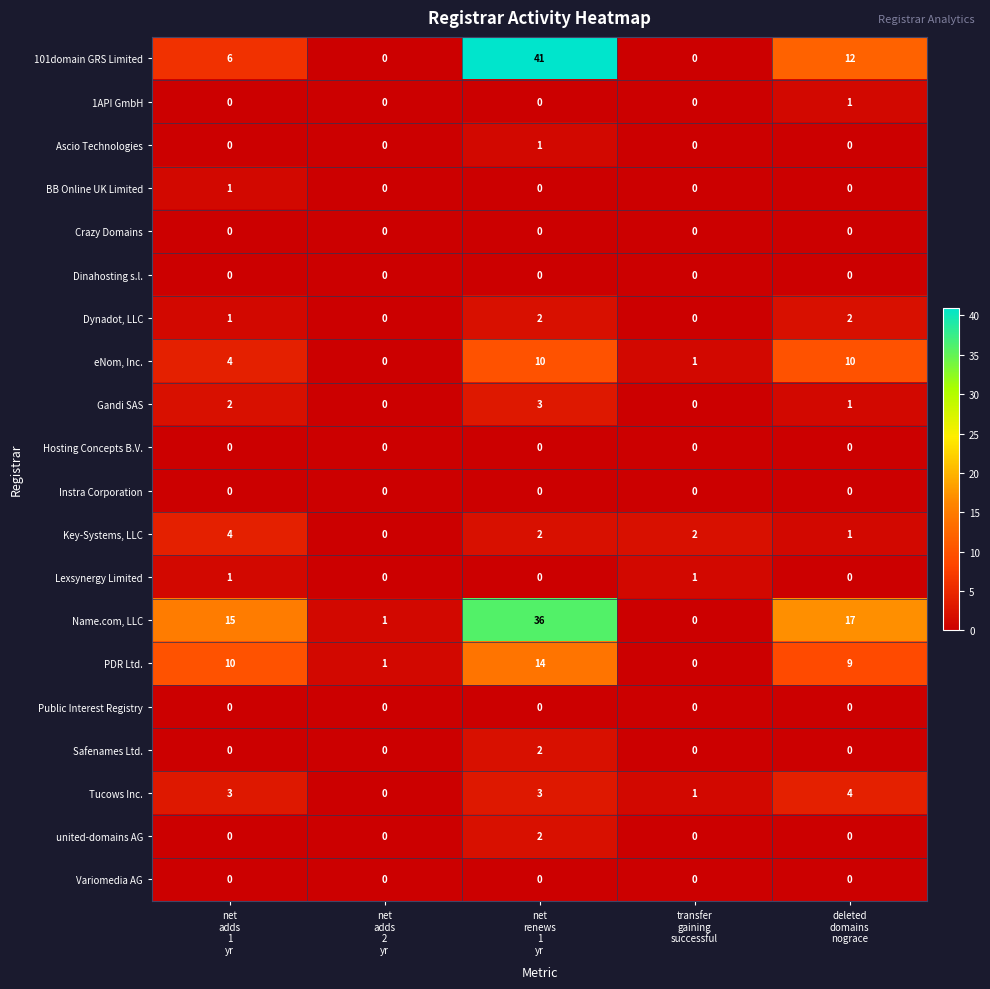

How many Dynadot, LLC values are between 0 and 2?

5